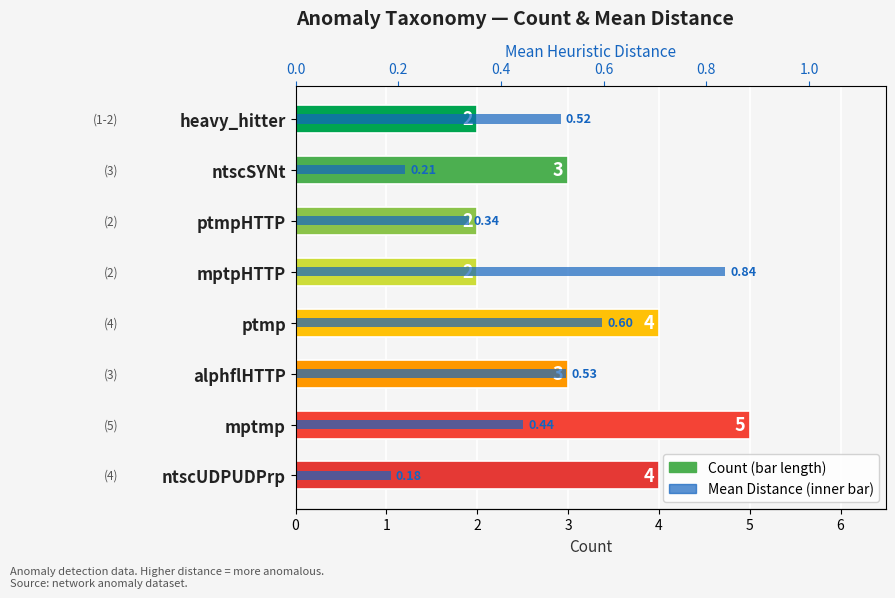

How many Count values are between 2 and 4?

7